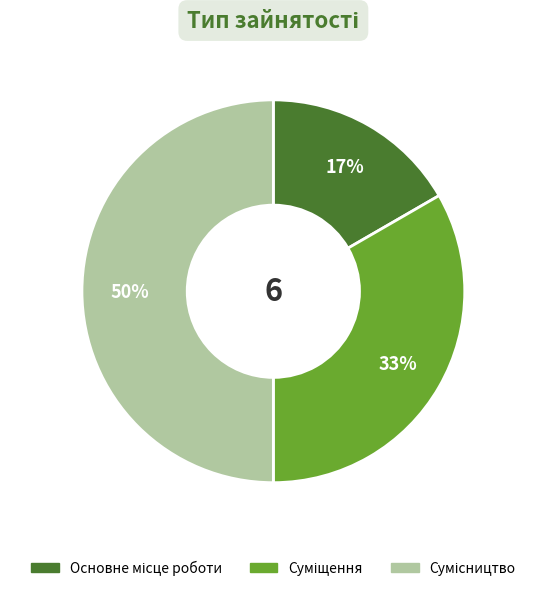

To the nearest percent, what is the average slice percentage?

33%